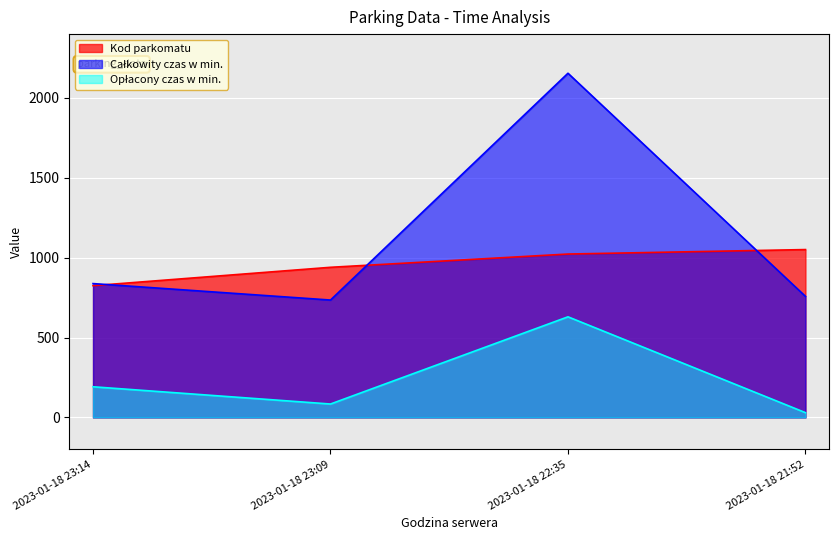

At which label does Opłacony czas w min. first exceed 192?

2023-01-18 22:35